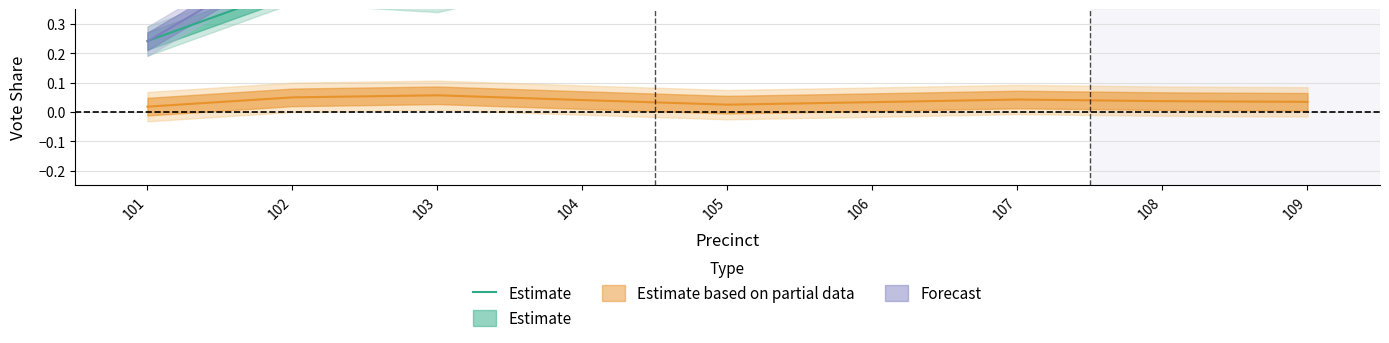

What is the value of the 6th point from the left?

0.5